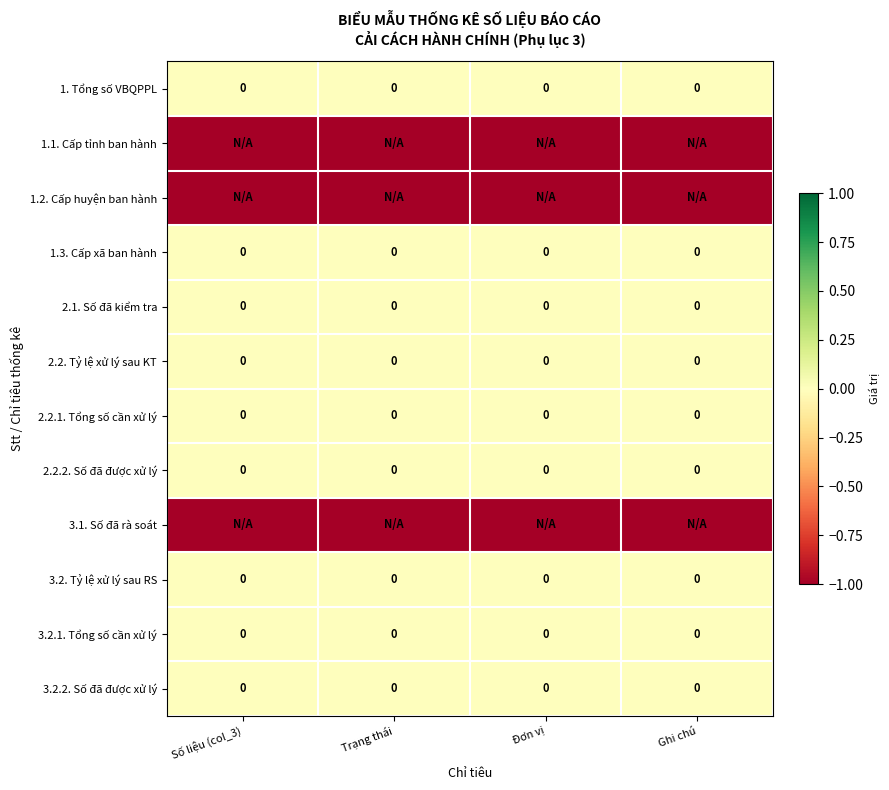

The 2.2.2. Số đã được xử lý series shows 0 at Số liệu (col_3). True or false?

True